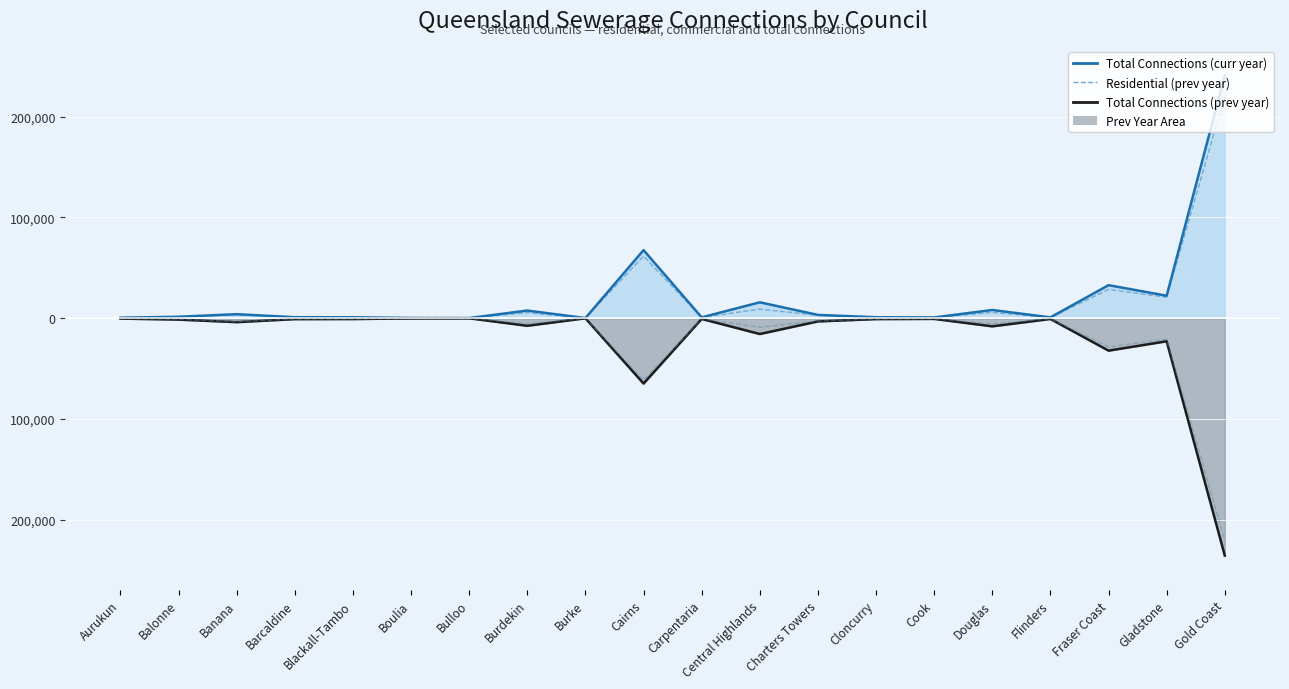

What position from the left is Balonne?

2